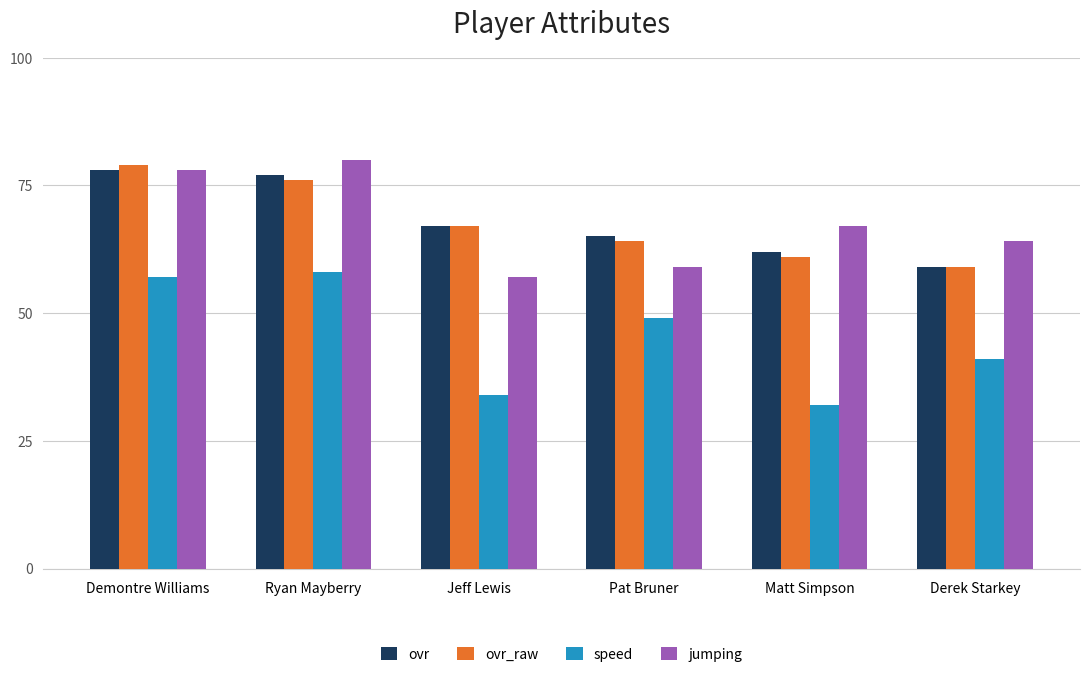

How many groups of bars are there?

6